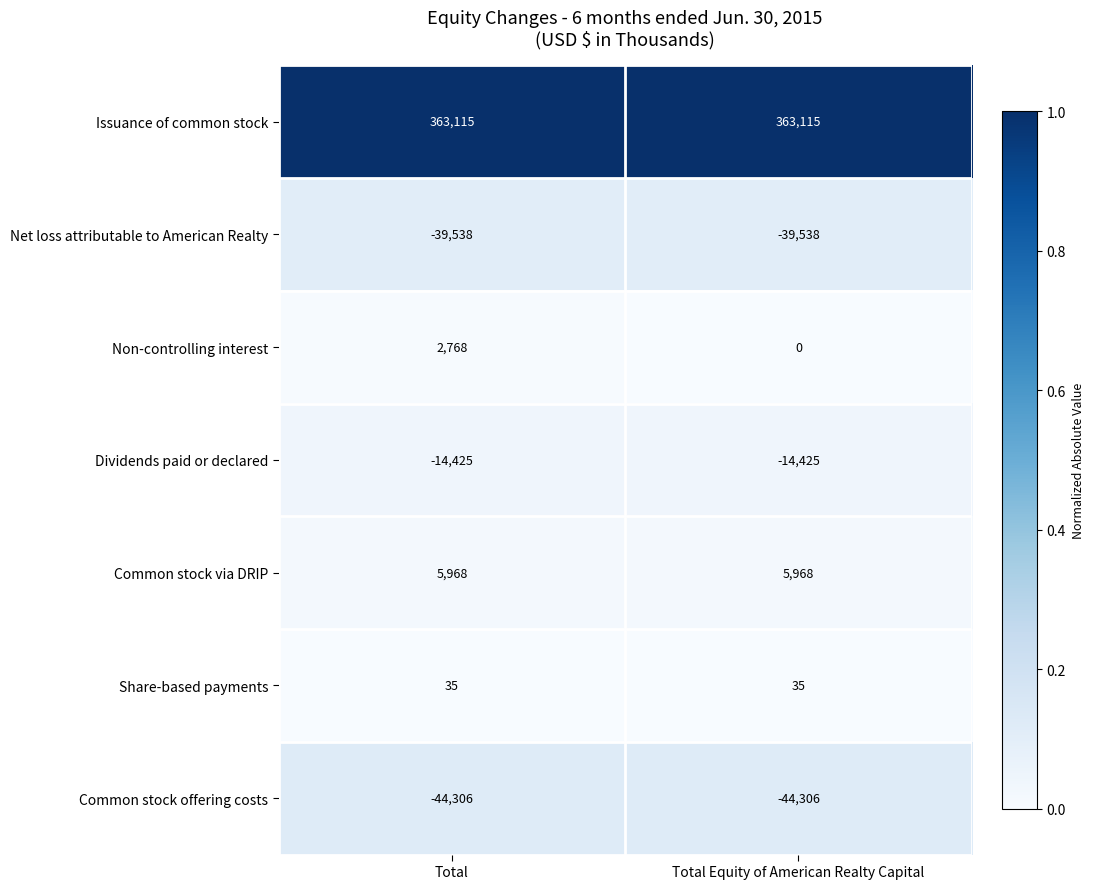

List the series in order of their peak value, lowest first.

Common stock offering costs, Net loss attributable to American Realty, Dividends paid or declared, Share-based payments, Non-controlling interest, Common stock via DRIP, Issuance of common stock